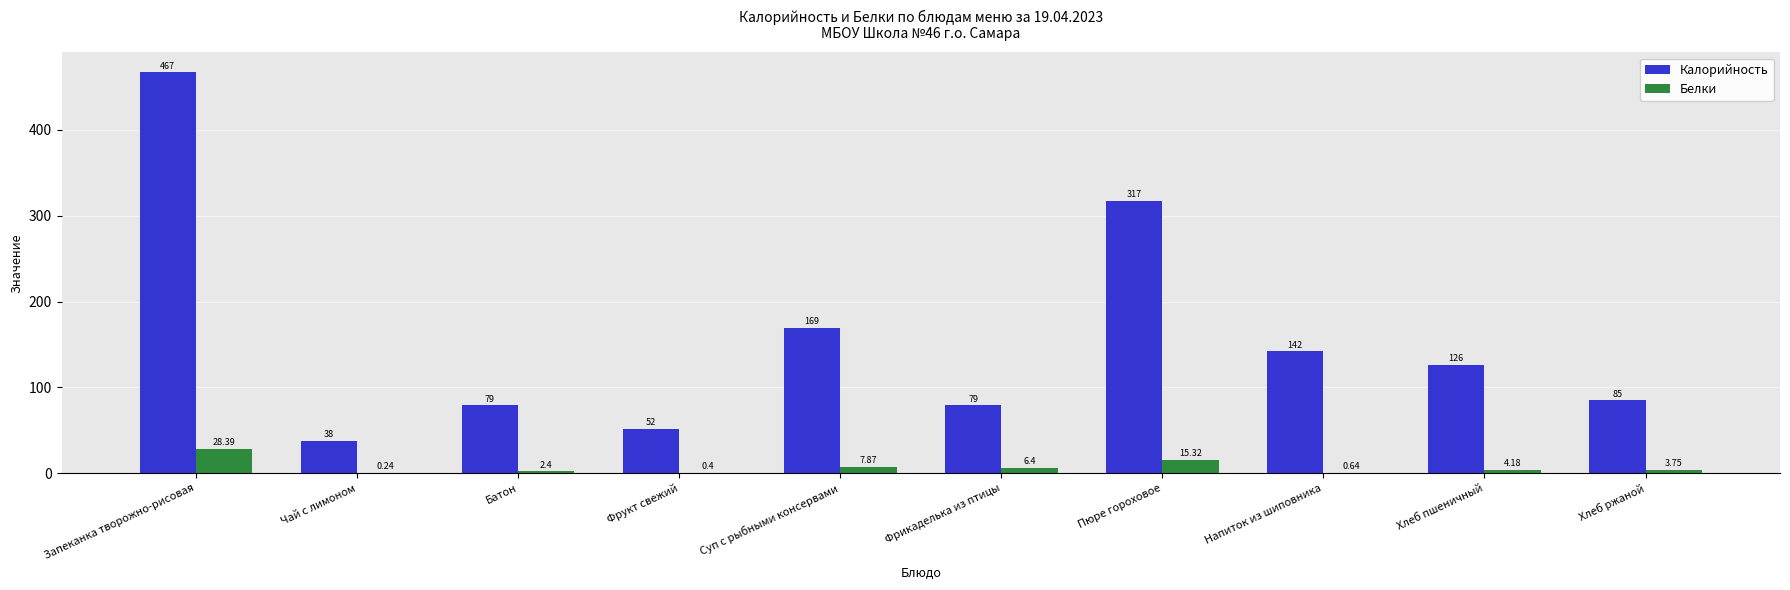

Is the value of Калорийность at Батон greater than the value of Белки at Хлеб пшеничный?

Yes